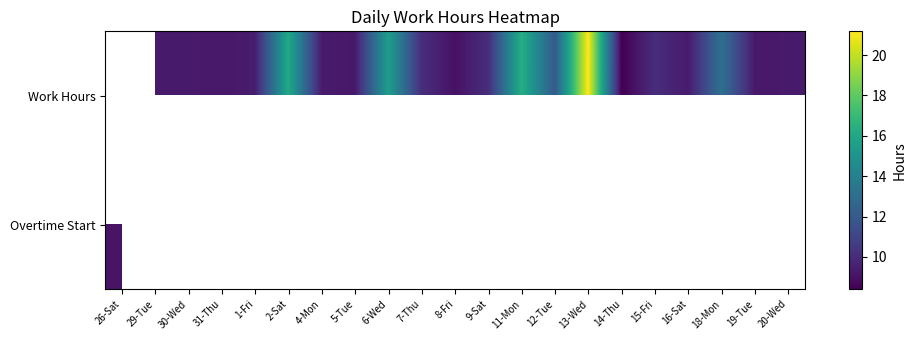

What is the difference between the Work Hours values at 11-Mon and 31-Thu?

7.2